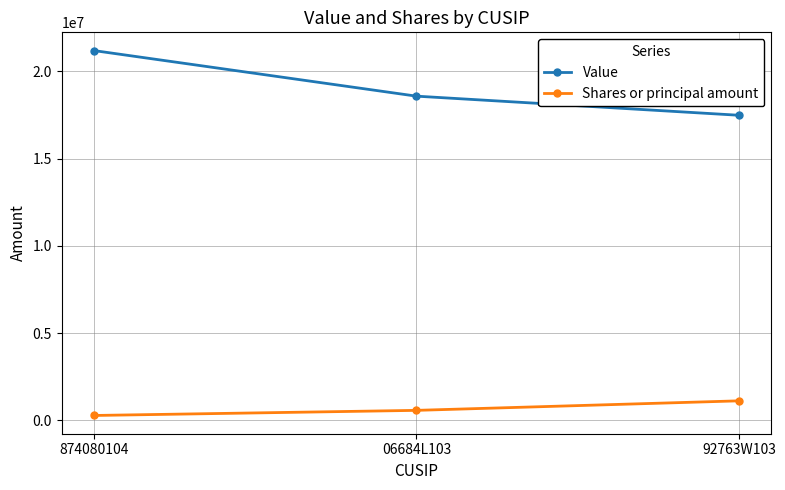

Does the chart have visible grid lines?

Yes